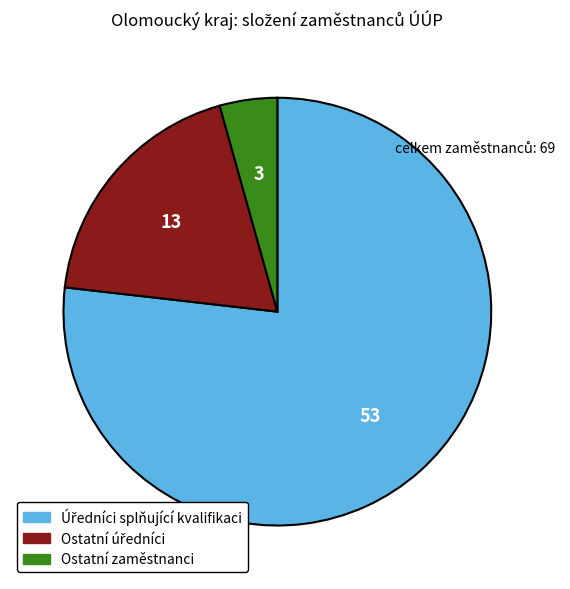

Is there a majority slice in this chart?

Yes